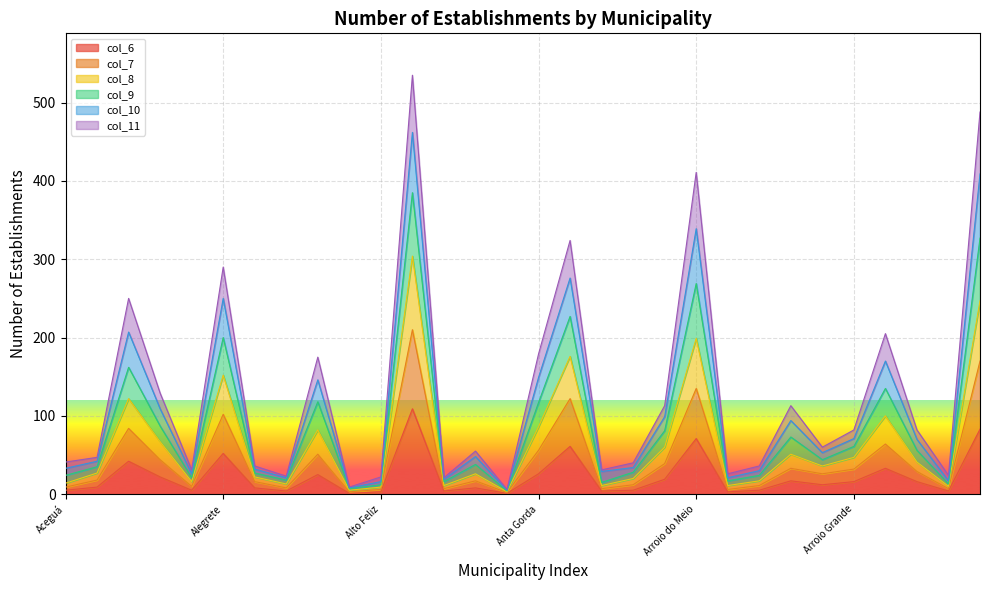

Does the chart display data point markers on the line(s)?

No